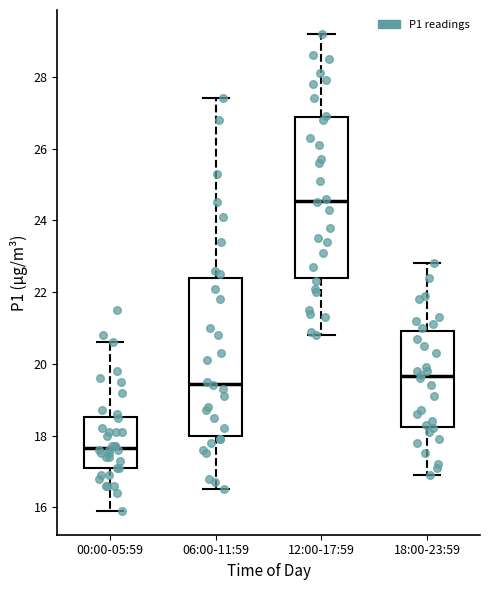

Reading left to right, transcribe this box plot: for each box, give where its median line is, the range the box spans, and where its two whiskers end, as read against the y-axis. The values are not printed on the chart, so give them approximately, as read against the axis.

00:00-05:59: median 17.6, box 17.2 to 18.6, whiskers 16.0 to 20.6
06:00-11:59: median 19.4, box 18.0 to 22.4, whiskers 16.6 to 27.4
12:00-17:59: median 24.6, box 22.4 to 26.8, whiskers 20.8 to 29.2
18:00-23:59: median 19.6, box 18.2 to 21.0, whiskers 17.0 to 22.8